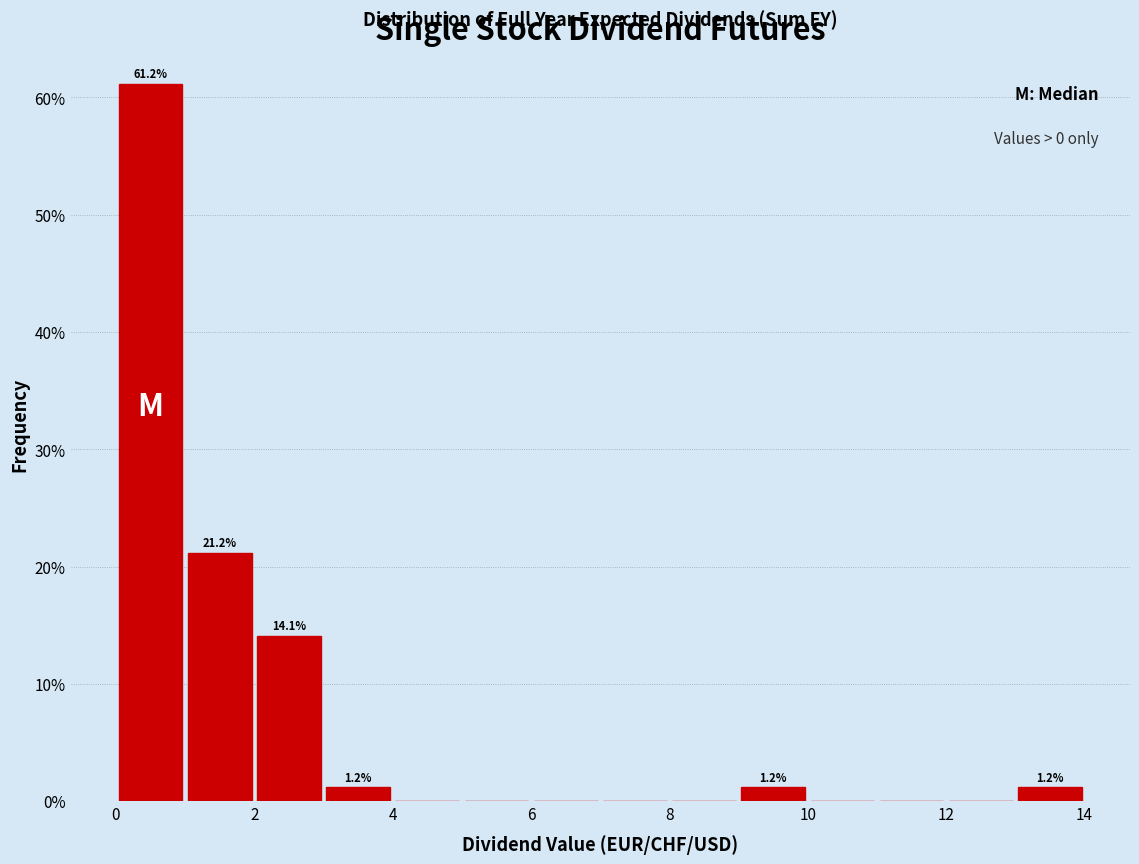

Which range on the x-axis has the tallest bar?

0 to 1